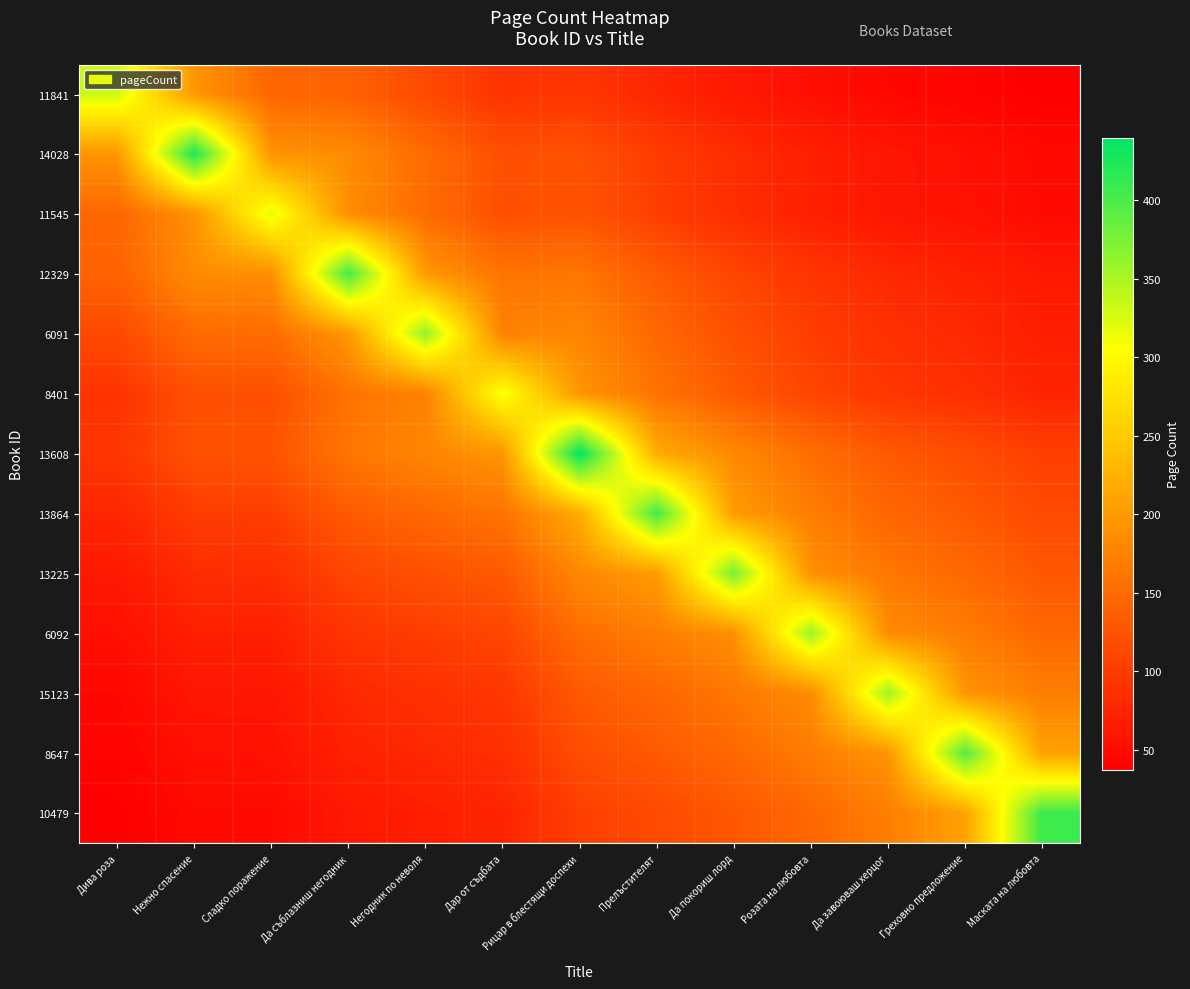

Which label corresponds to the smallest value in the chart?

Маската на любовта